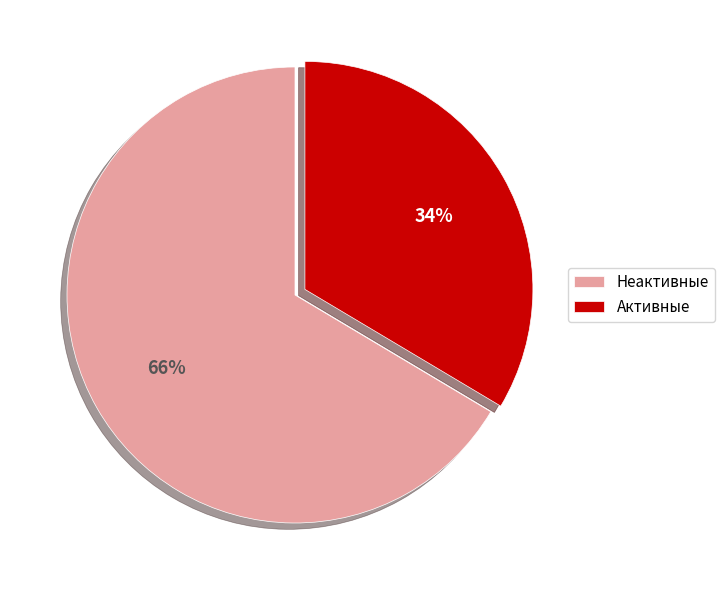

Approximately how many times larger is the value at Активные compared to Неактивные?

0.5